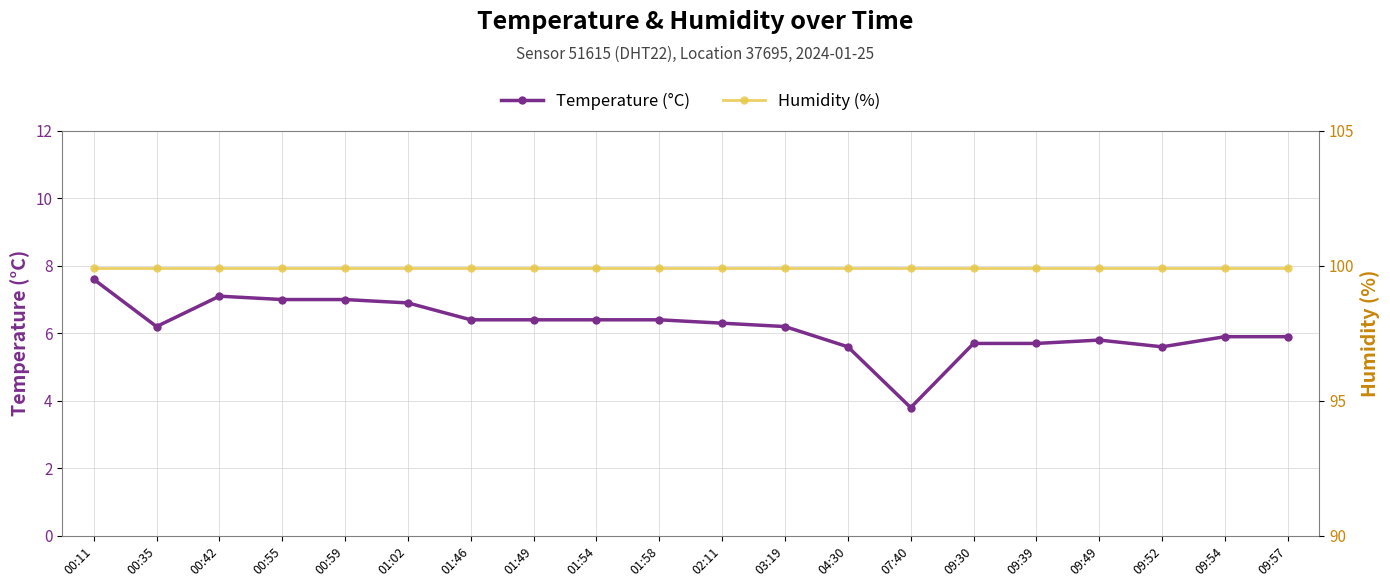

Which category has the lowest value across all series?

07:40